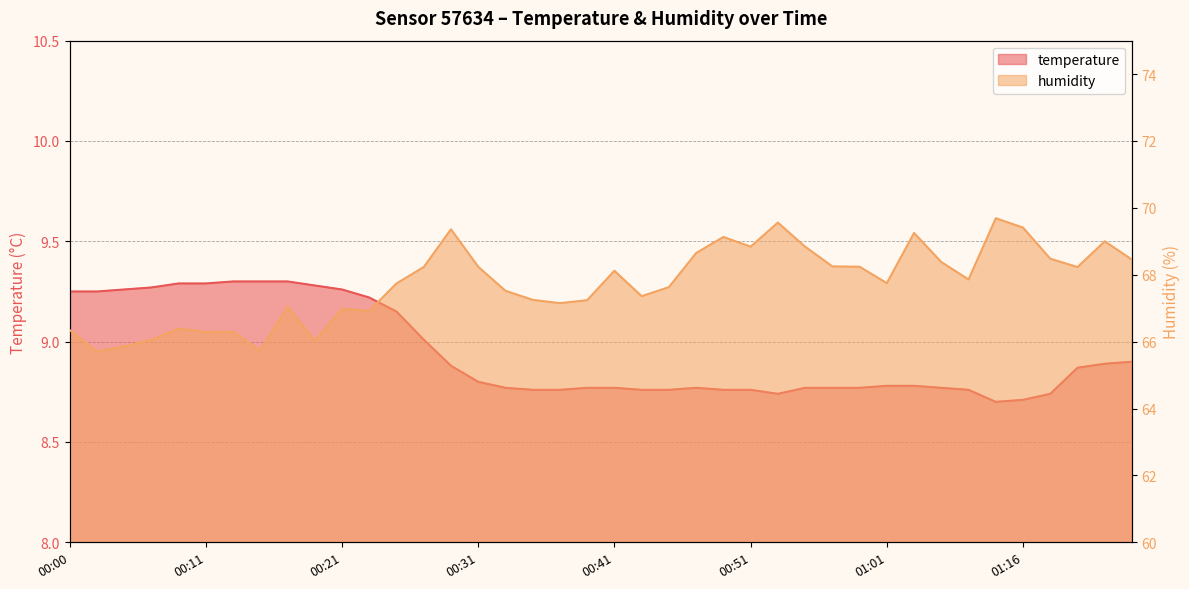

Reading left to right, transcribe all the data shown in this chart.

temperature: 9.2	9.2	9.3	9.3	9.3	9.3	9.3	9.3	9.3	9.3	9.3	9.2	9.2	9.0	8.9	8.8	8.8	8.8	8.8	8.8	8.8	8.8	8.8	8.8	8.8	8.8	8.7	8.8	8.8	8.8	8.8	8.8	8.8	8.8	8.7	8.7	8.7	8.9	8.9	8.9
humidity: 66.3	65.7	65.9	66.0	66.4	66.3	66.3	65.7	67.0	66.0	67.0	66.9	67.7	68.2	69.4	68.2	67.5	67.2	67.2	67.2	68.1	67.4	67.6	68.7	69.1	68.8	69.6	68.8	68.2	68.2	67.8	69.2	68.4	67.9	69.7	69.4	68.5	68.2	69.0	68.5